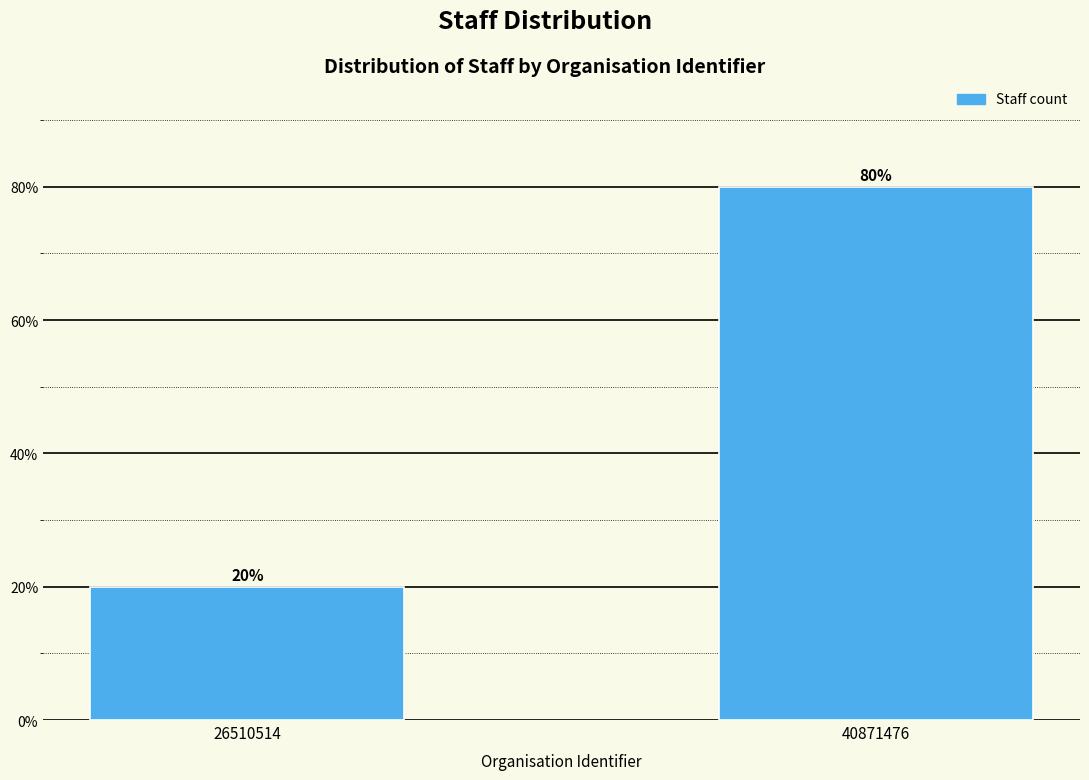

Reading right to left, extract all data points from this chart.

80	20